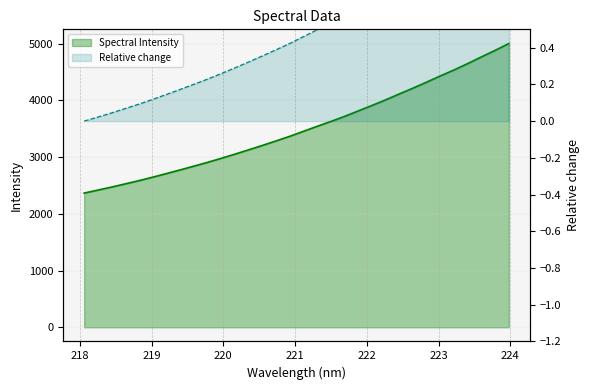

True or false: the data has more than 2 interior local peaks.

False